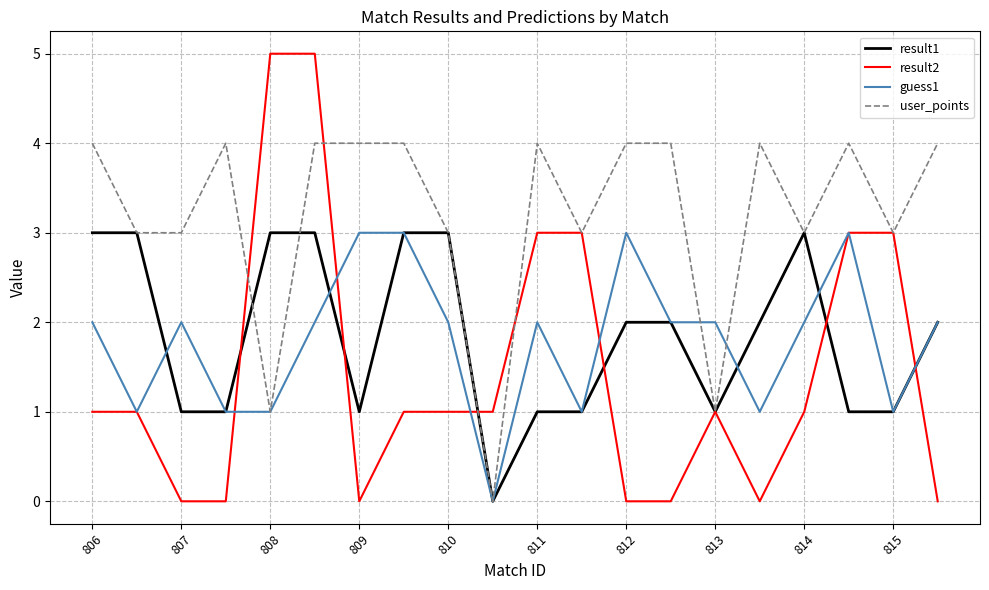

Count the number of data series in this chart.

4